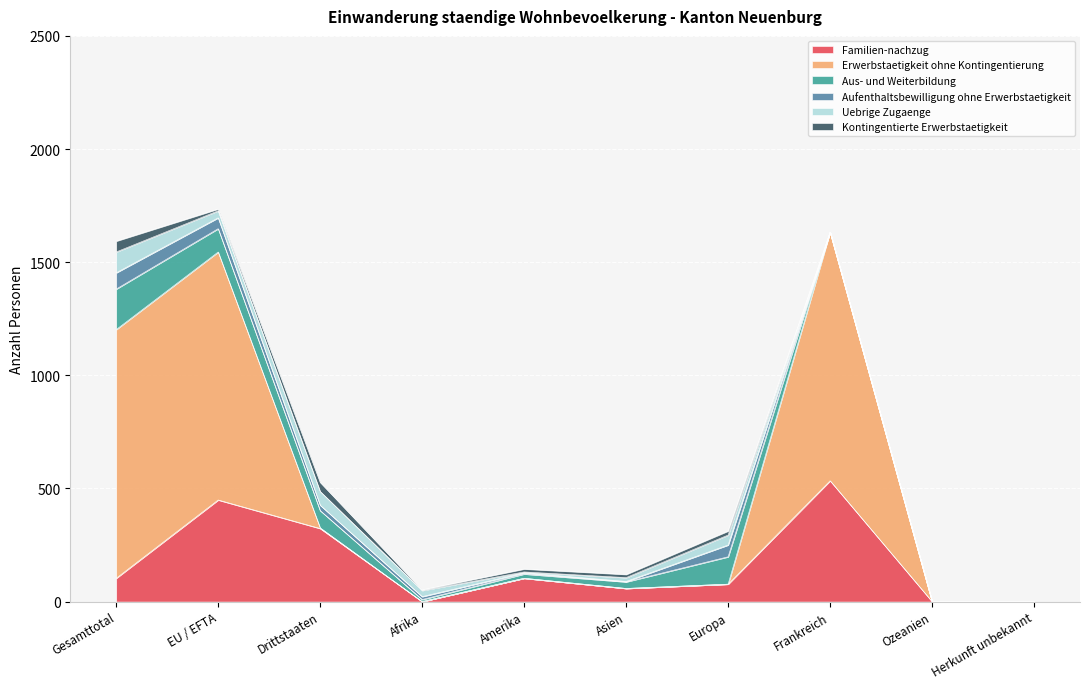

At Afrika, list the series in order from largest to smallest.

Uebrige Zugaenge, Aufenthaltsbewilligung ohne Erwerbstaetigkeit, Aus- und Weiterbildung, Kontingentierte Erwerbstaetigkeit, Familien-nachzug, Erwerbstaetigkeit ohne Kontingentierung